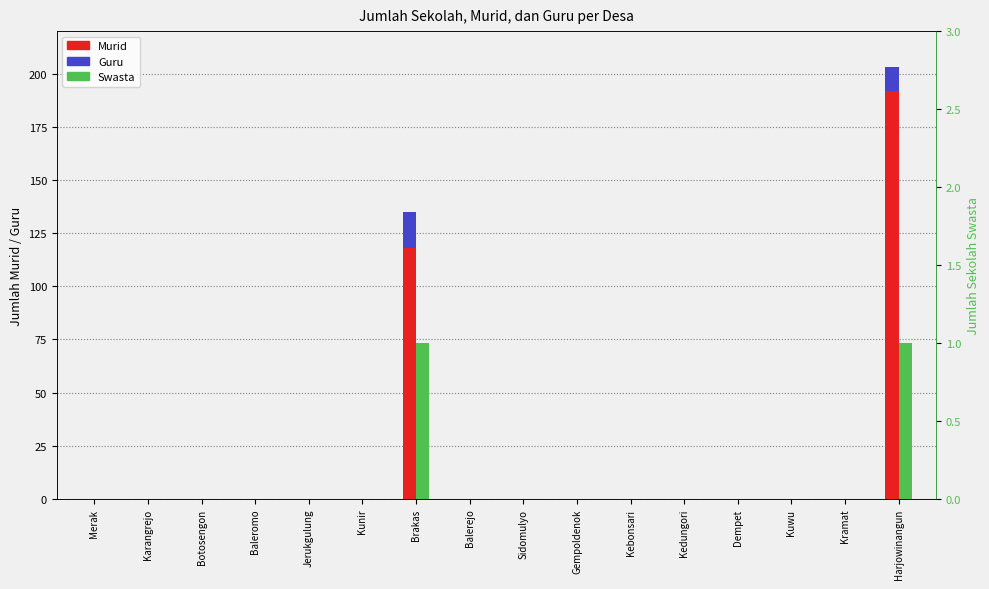

Is the value of Swasta at Sidomulyo greater than the value of Murid at Harjowinangun?

No